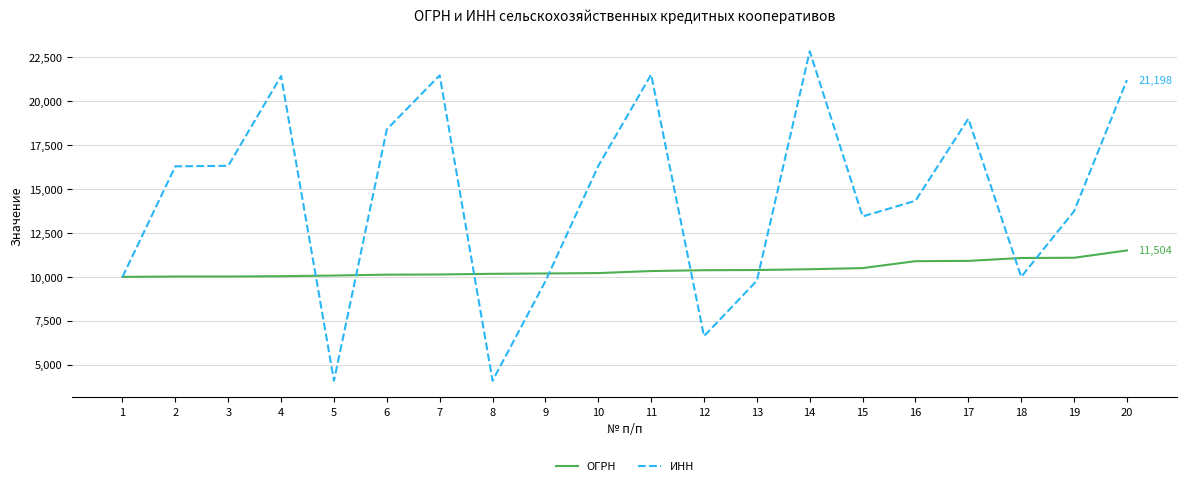

What is the difference between the maximum and second lowest values in the ОГРН series?

1482.7